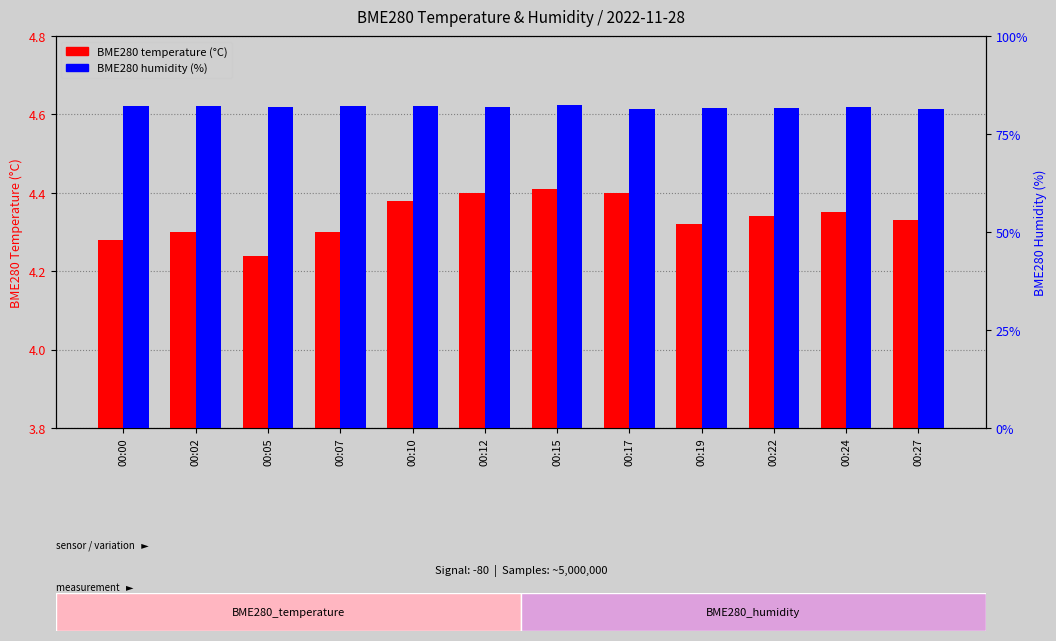

At which label does BME280 temperature reach its minimum?

00:05